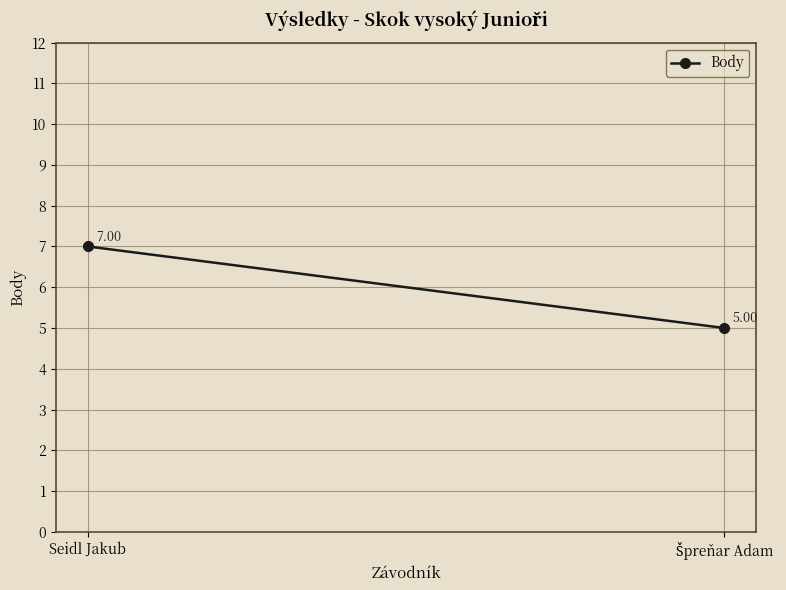

What is the difference between the values at Špreňar Adam and Seidl Jakub?

2